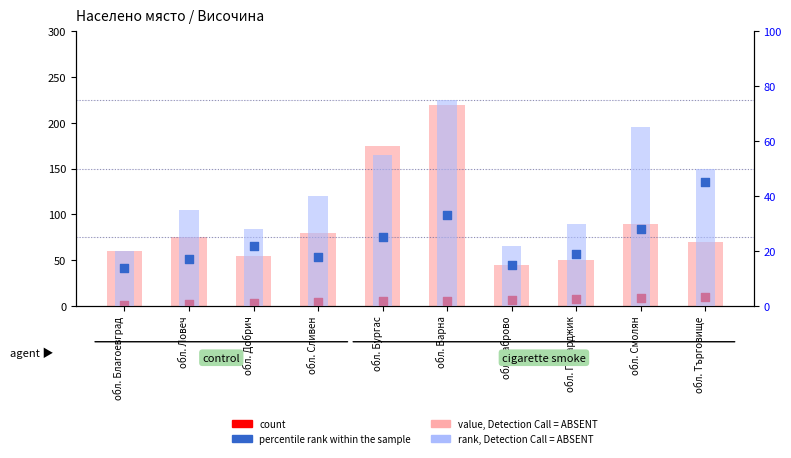

What are all the series names shown in the legend?

value, Detection Call = ABSENT, count, rank, Detection Call = ABSENT, percentile rank within the sample